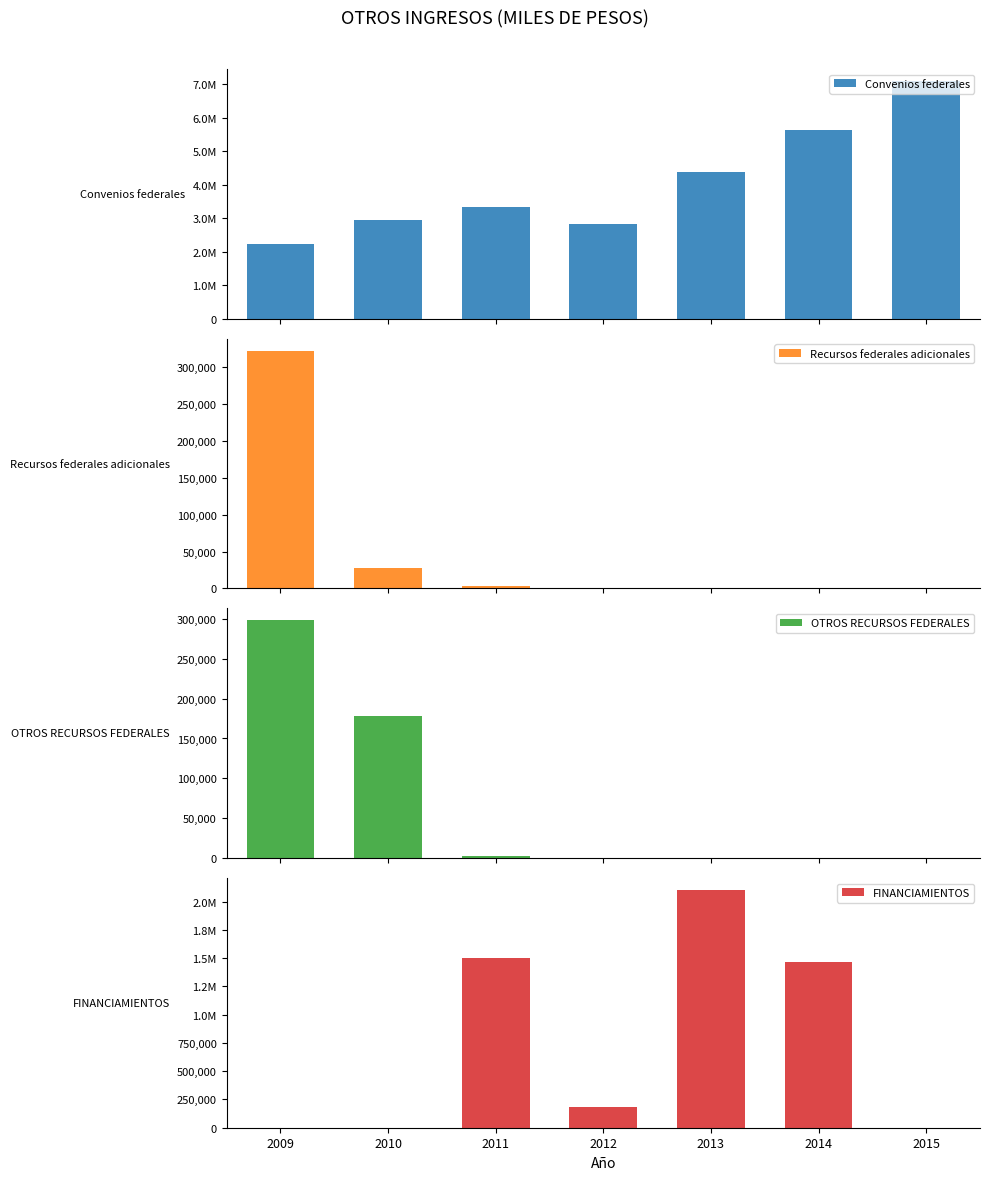

At which label does Convenios federales reach its peak?

2015